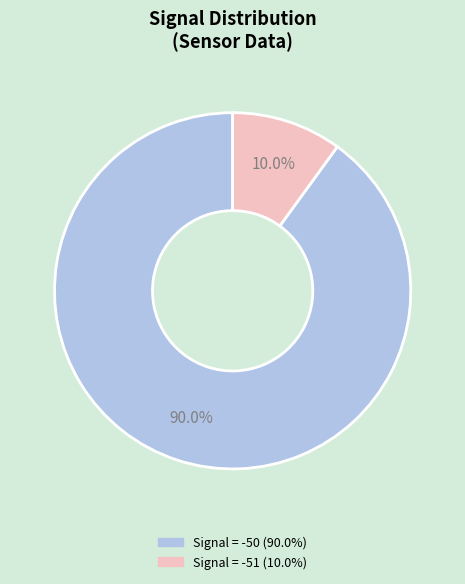

Does any single category account for the majority?

Yes